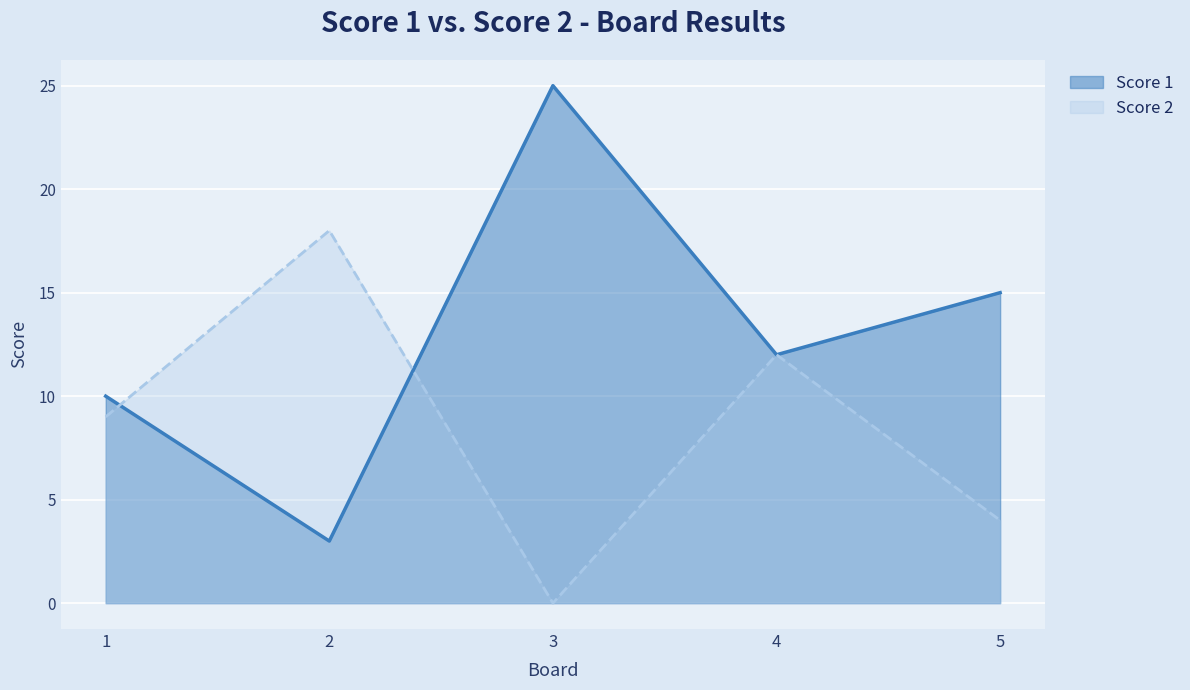

At which category does the chart reach its minimum across all series?

3